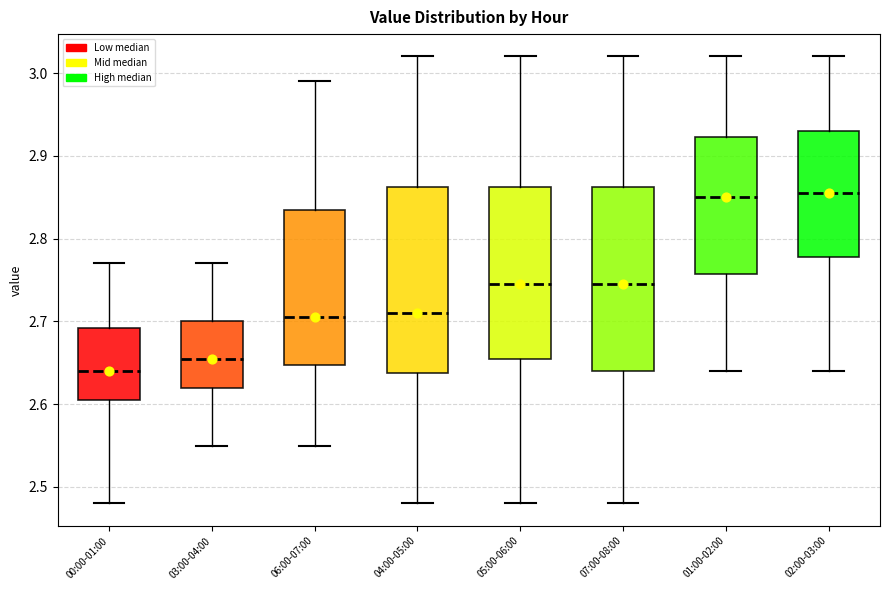

Reading left to right, read every box against the y-axis: the position of its median line, the range the box covers, and the ends of its whiskers. The values are not printed on the chart, so give them approximately, as read against the axis.

00:00-01:00: median 2.64, box 2.61 to 2.69, whiskers 2.48 to 2.77
03:00-04:00: median 2.66, box 2.62 to 2.70, whiskers 2.55 to 2.77
06:00-07:00: median 2.71, box 2.65 to 2.84, whiskers 2.55 to 2.99
04:00-05:00: median 2.71, box 2.64 to 2.86, whiskers 2.48 to 3.02
05:00-06:00: median 2.75, box 2.66 to 2.86, whiskers 2.48 to 3.02
07:00-08:00: median 2.75, box 2.64 to 2.86, whiskers 2.48 to 3.02
01:00-02:00: median 2.85, box 2.76 to 2.92, whiskers 2.64 to 3.02
02:00-03:00: median 2.86, box 2.78 to 2.93, whiskers 2.64 to 3.02